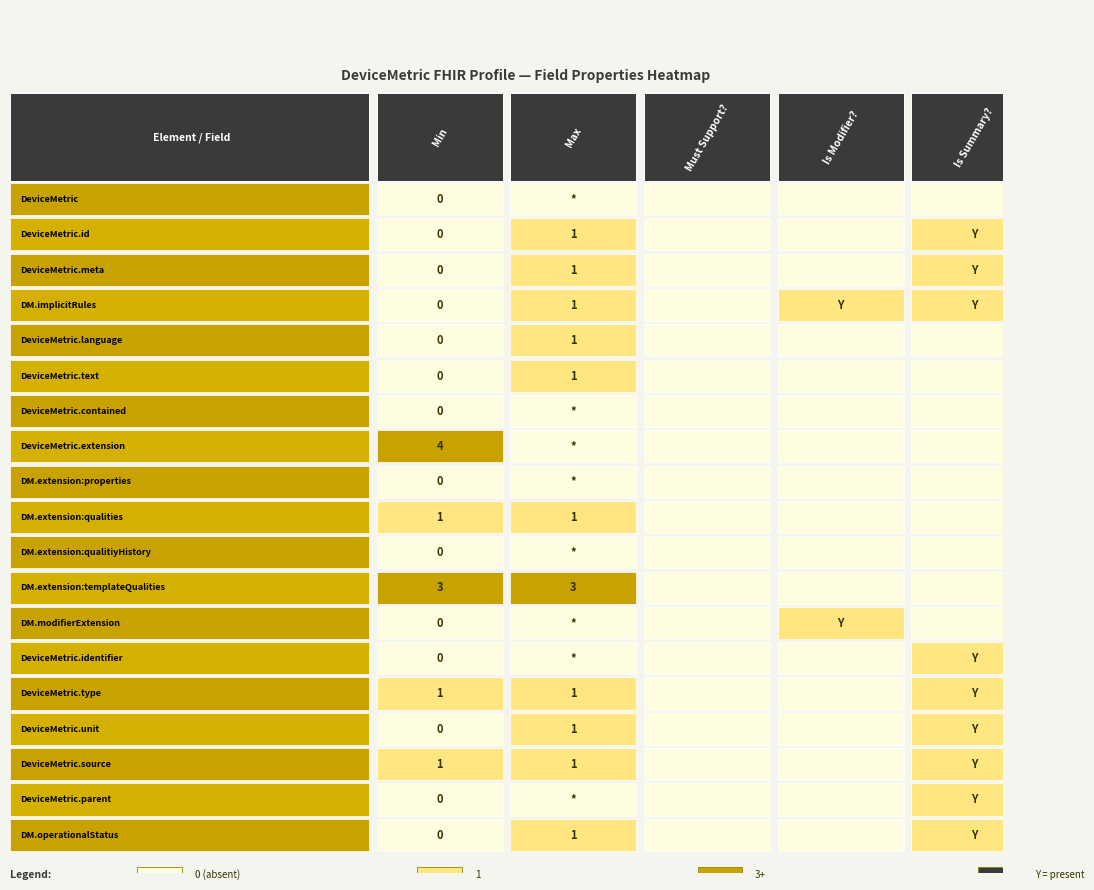

Rank the categories by Is Summary? value from lowest to highest.

0, 4, 5, 6, 7, 8, 9, 10, 11, 12, 1, 2, 3, 13, 14, 15, 16, 17, 18